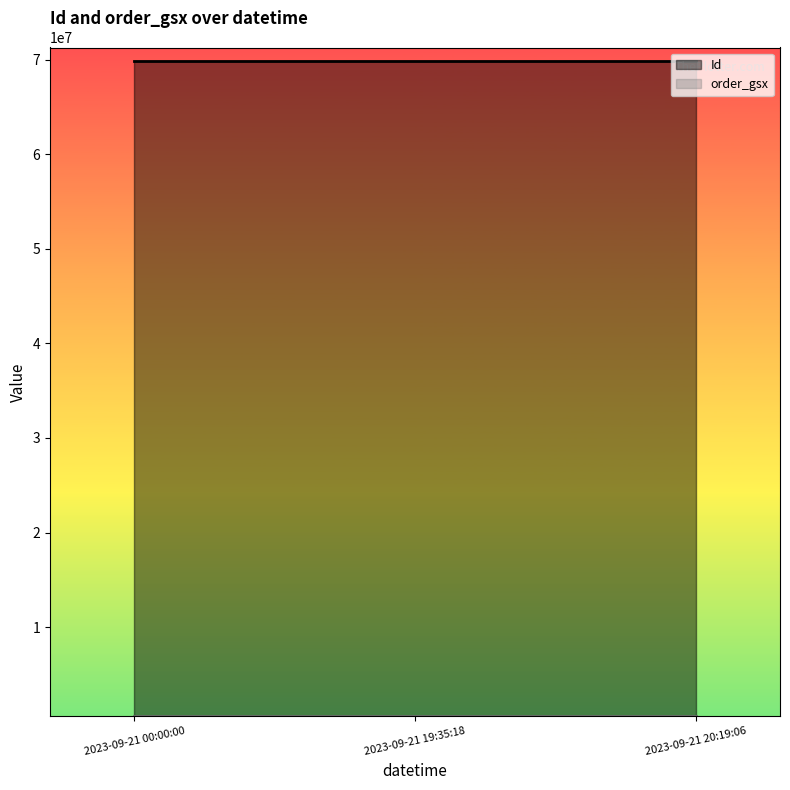

Which series has the widest spread of values?

Id